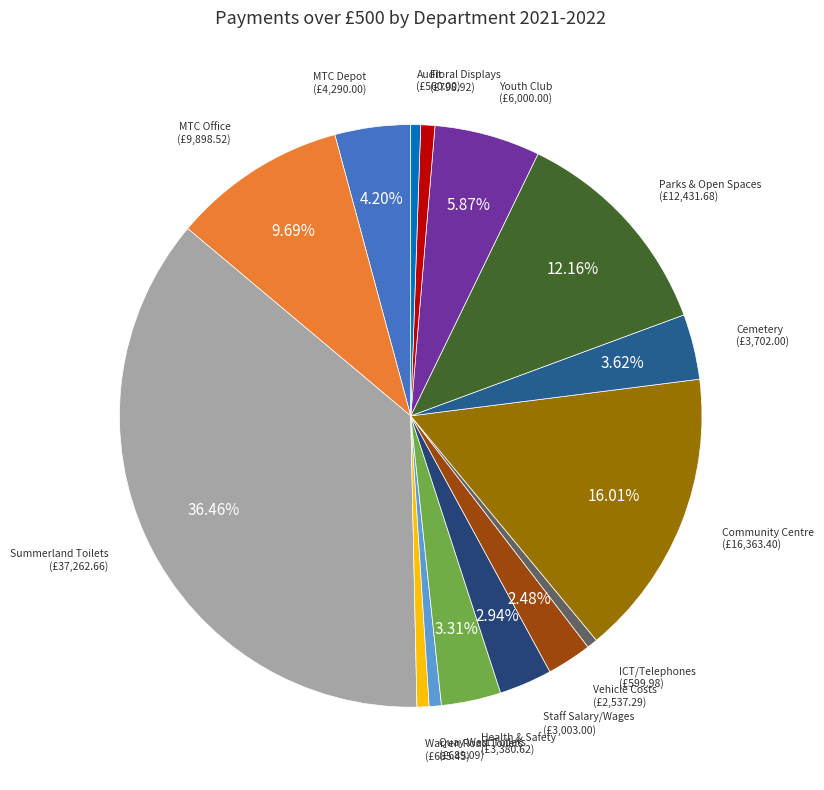

Is there a majority slice in this chart?

No